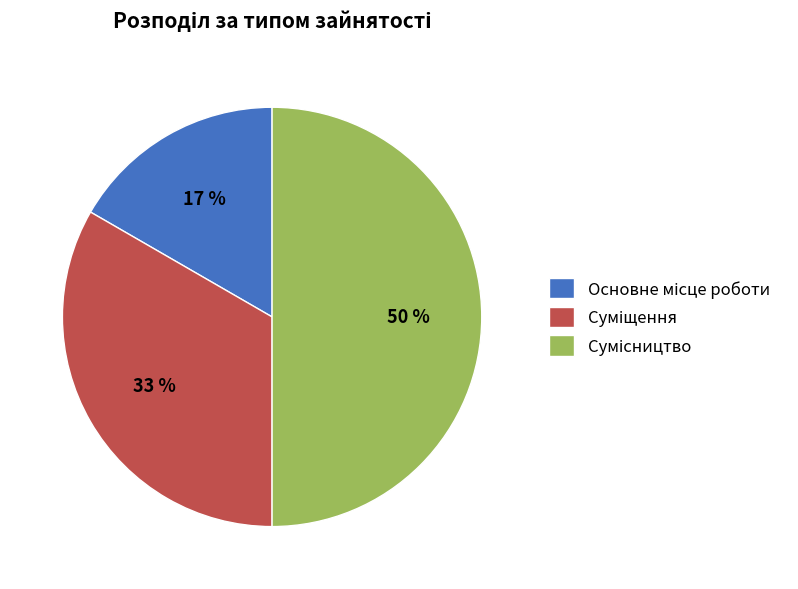

To the nearest percent, what is the difference between the largest and smallest slice percentages?

33%